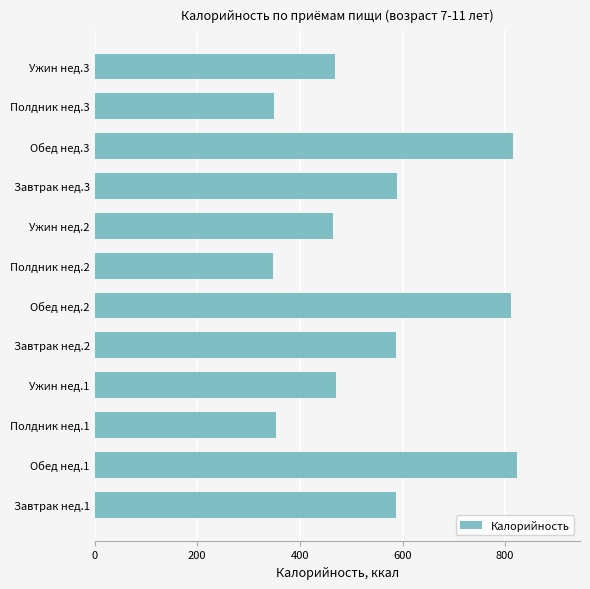

The value at Полдник нед.3 is 479.6. True or false?

False